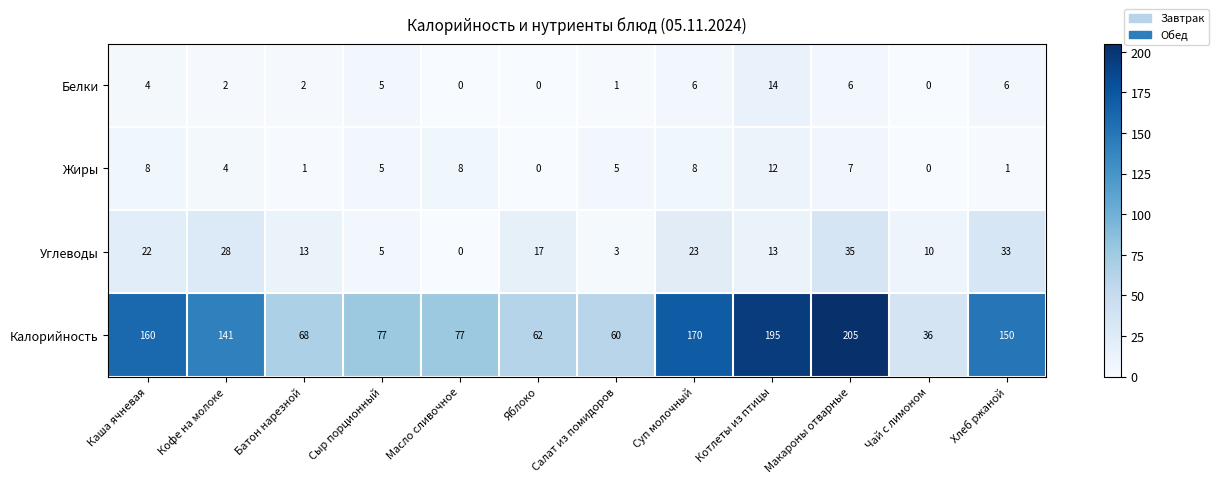

What is the greatest value displayed?

205